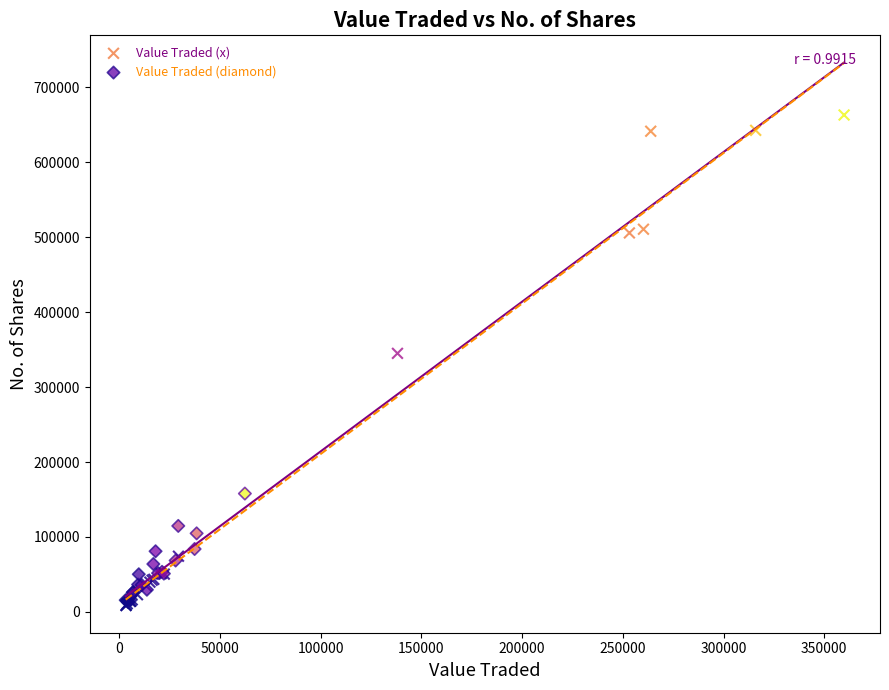

What are all the series names shown in the legend?

Value Traded (x), Value Traded (diamond)